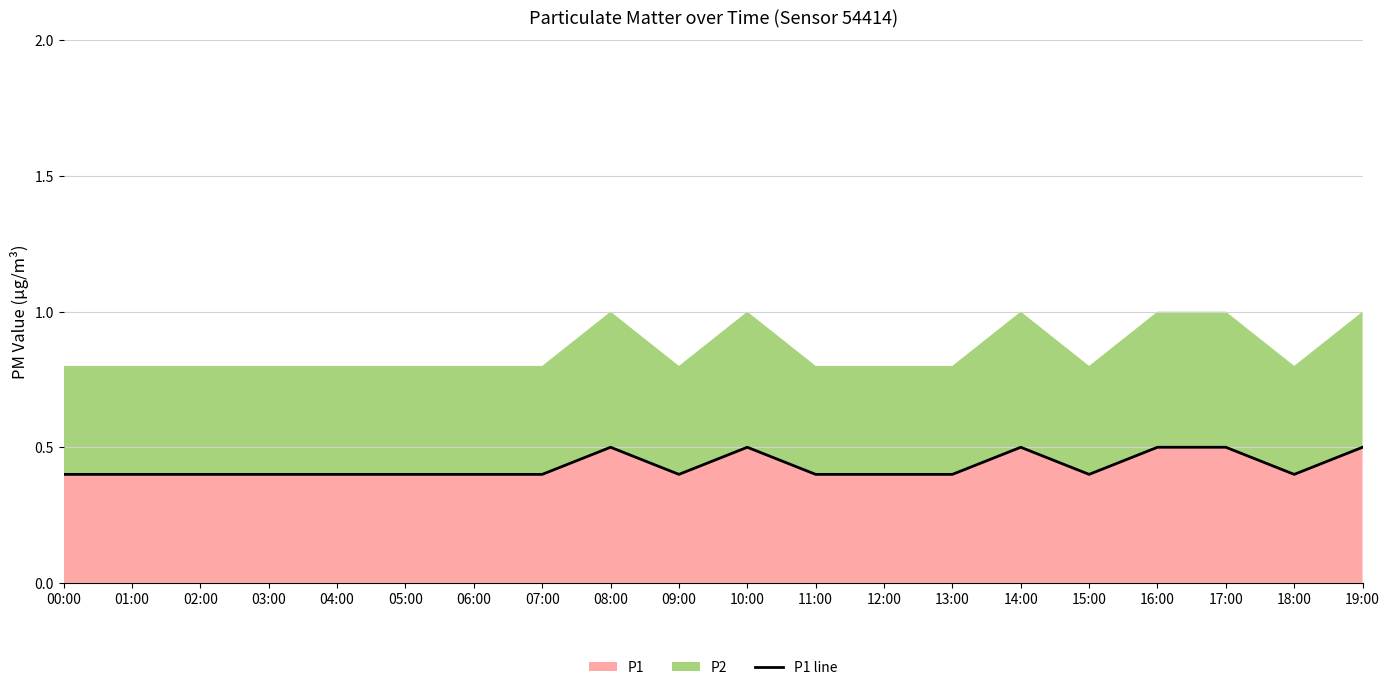

The chart shows a value of 0.4 at 09:00. True or false?

True